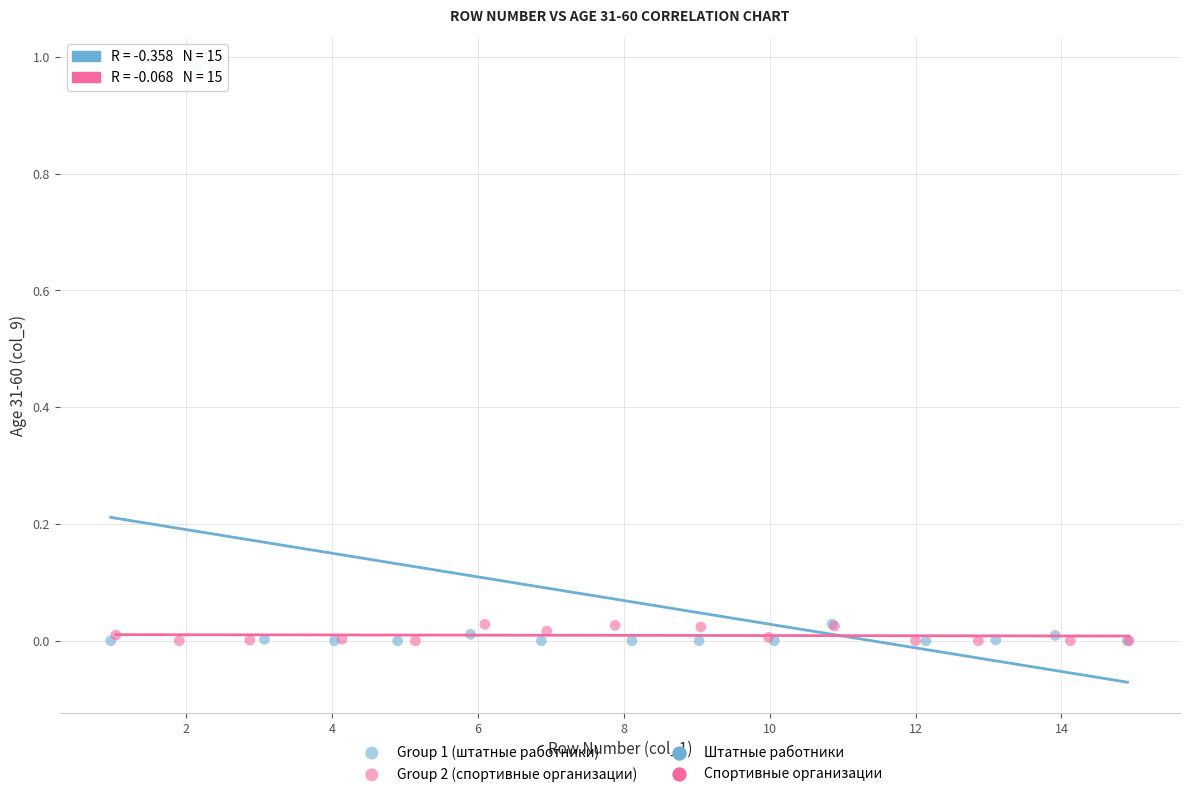

Which series reaches the maximum Y coordinate?

Group 1 (штатные работники)